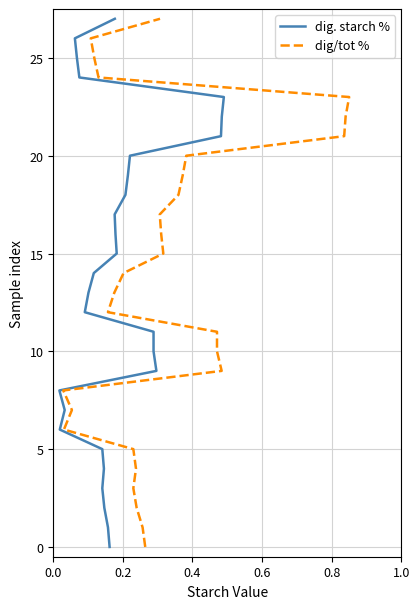

How many lines are shown in the chart?

2